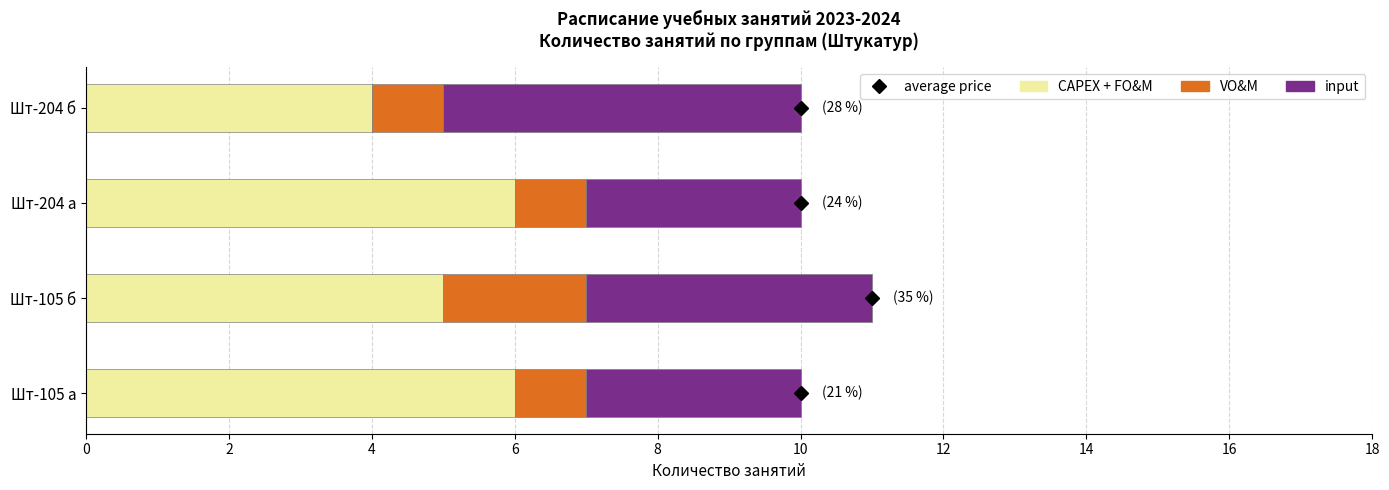

What is the highest value of the CAPEX + FO&M series?

6